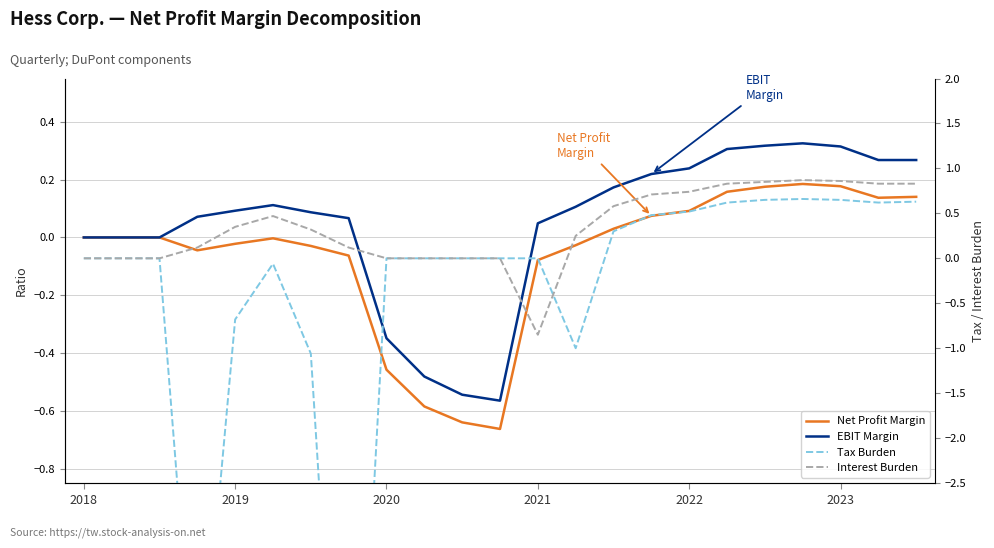

Is the value of Net Profit Margin at 2019 greater than the value of Interest Burden at 2018?

No